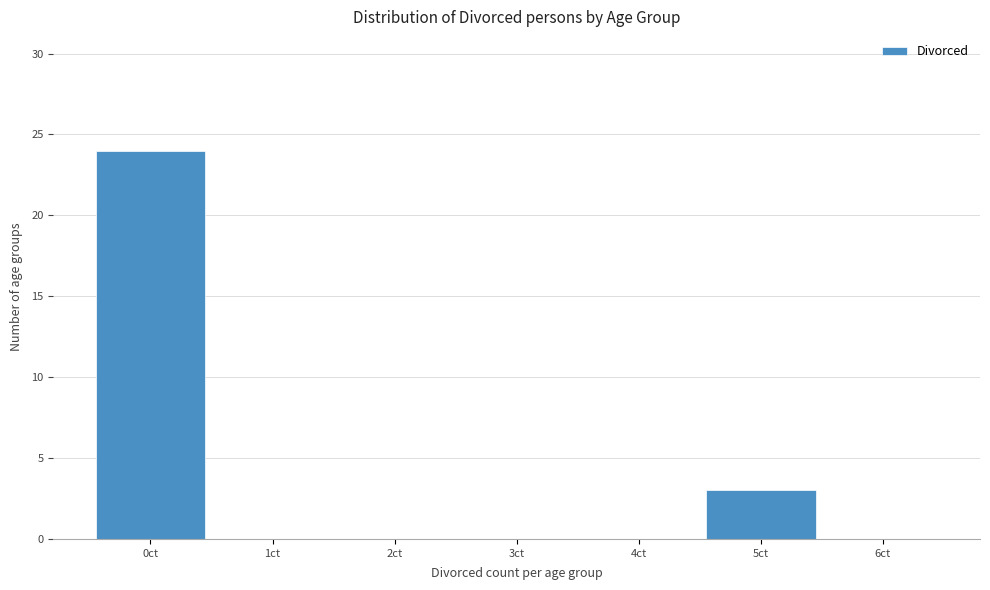

What is the height of the bar covering -0.5 to 0.5 on the x-axis? The values are not printed on the chart, so give them approximately, as read against the axis.

24